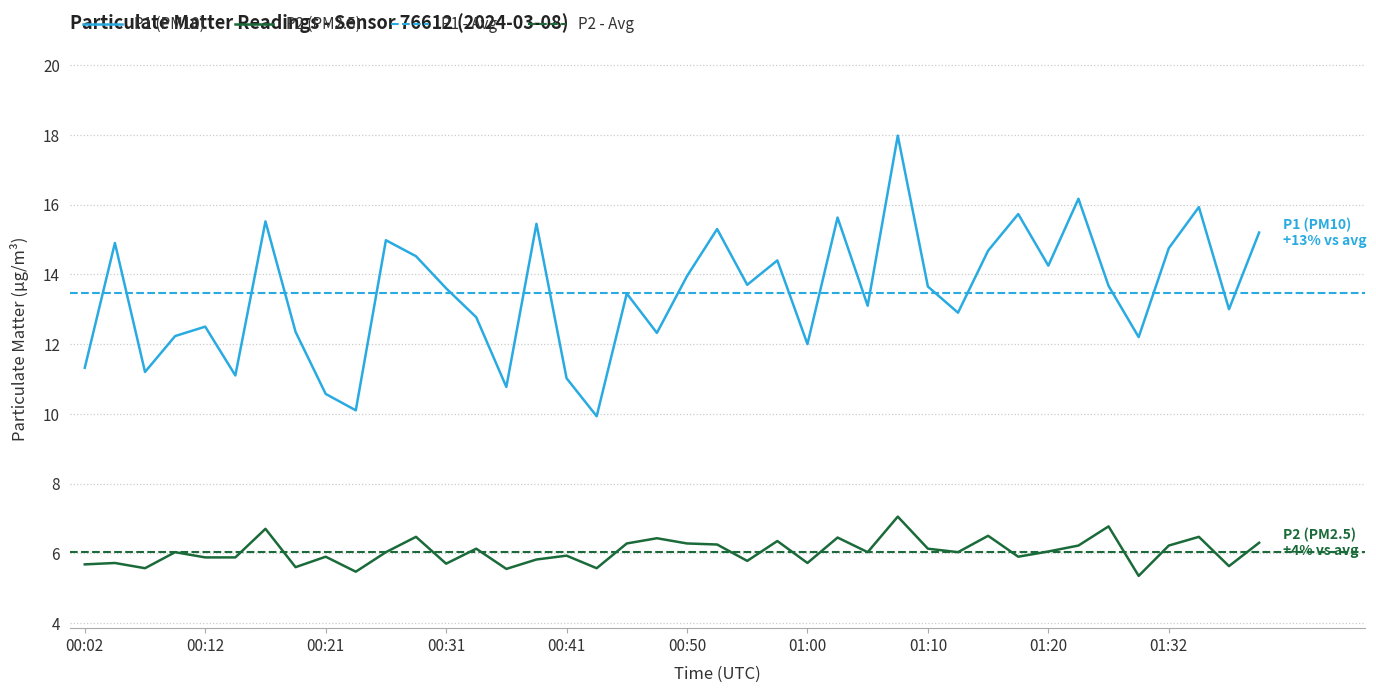

How many values in the P2 series are below 6?

18